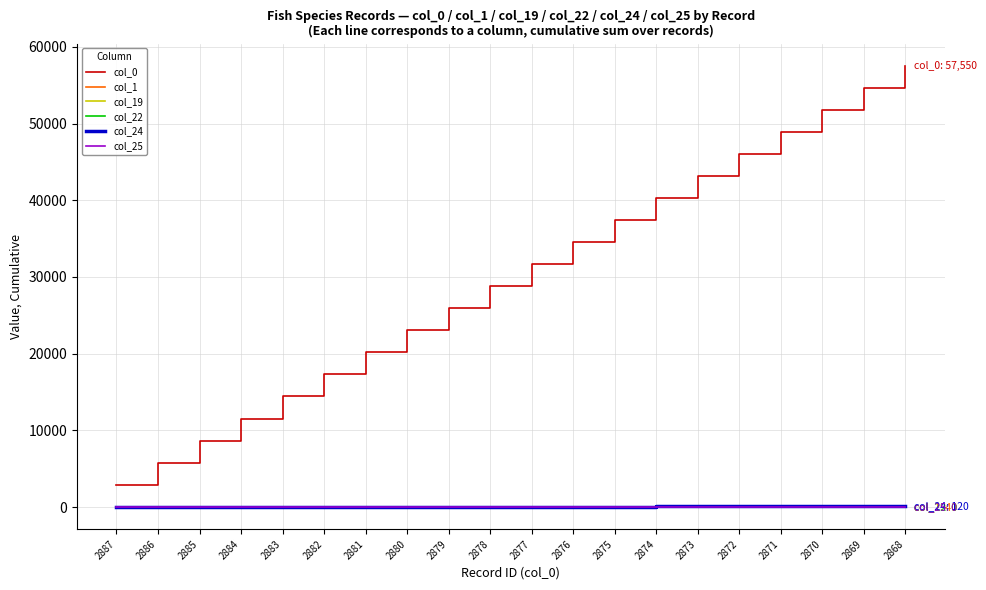

What is the total value across all series at 2874?

40439